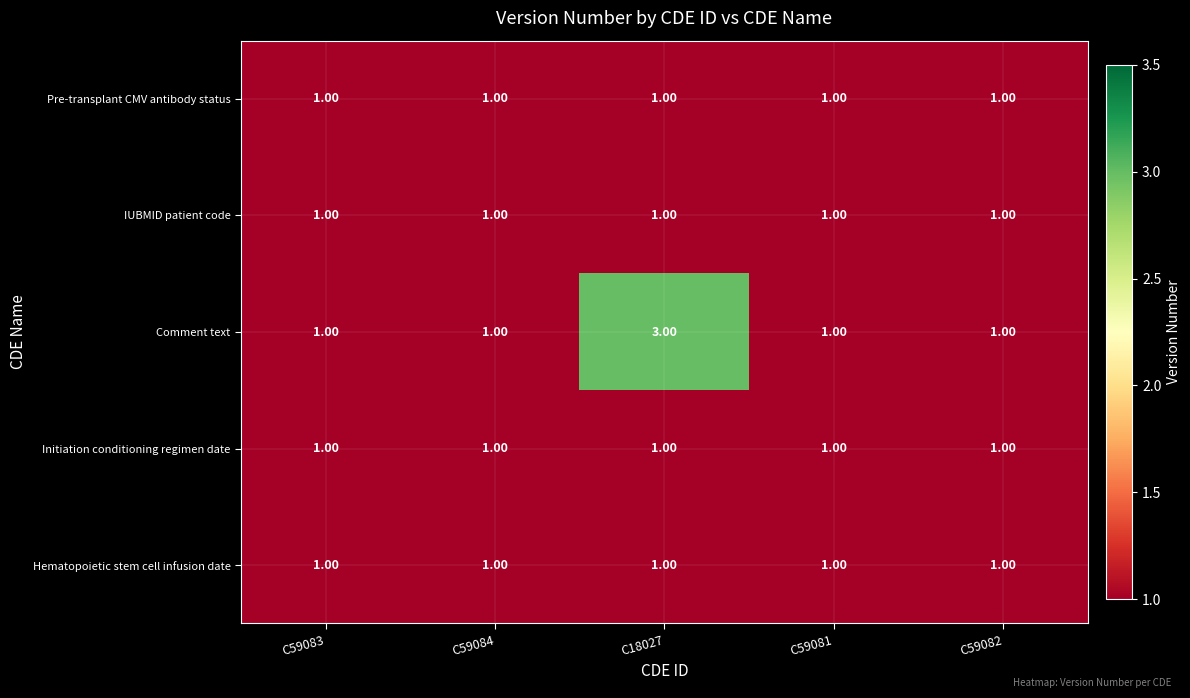

Which series has the largest total across all categories?

Comment text